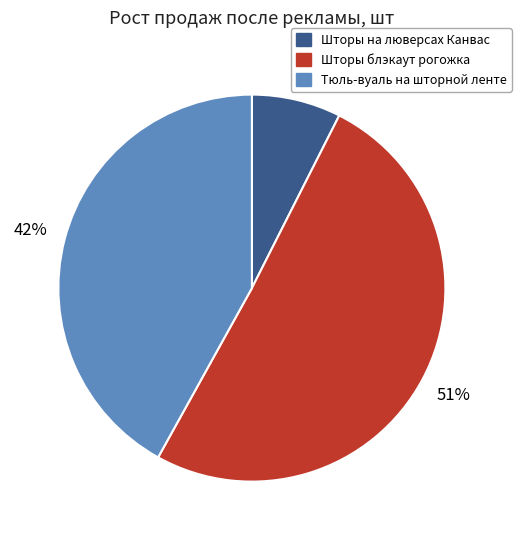

Combined, do Тюль-вуаль на шторной ленте and Шторы на люверсах Канвас account for over 50%?

No